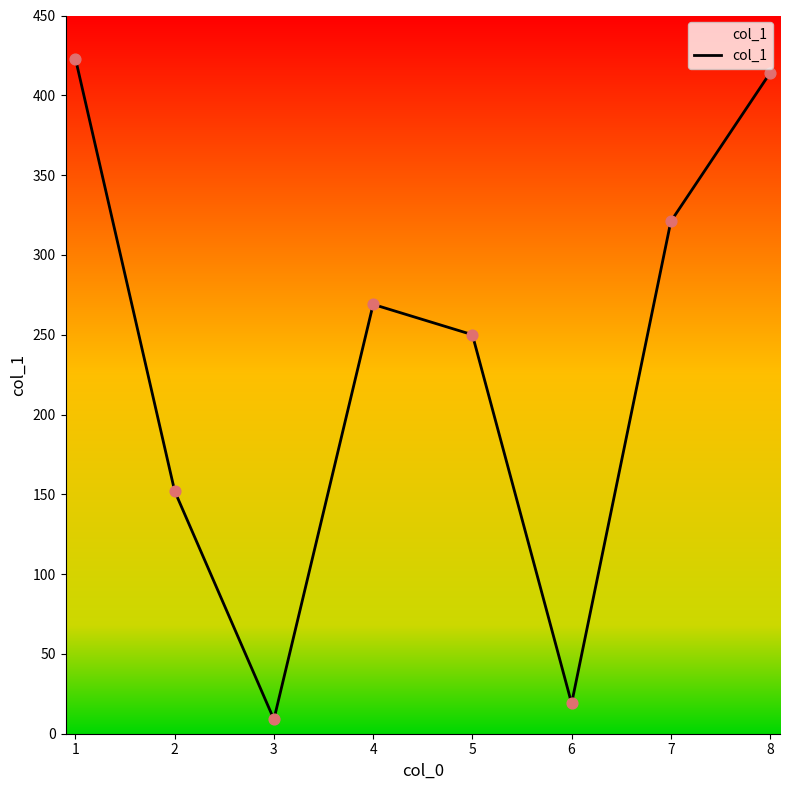

What is the ratio of the value at 8 to the value at 2?

2.7